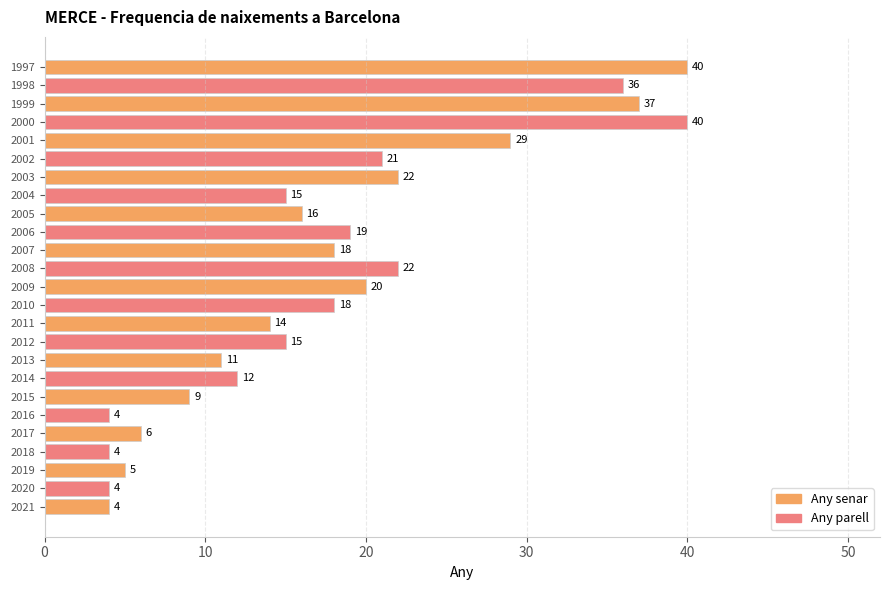

How many series are shown in this chart?

1